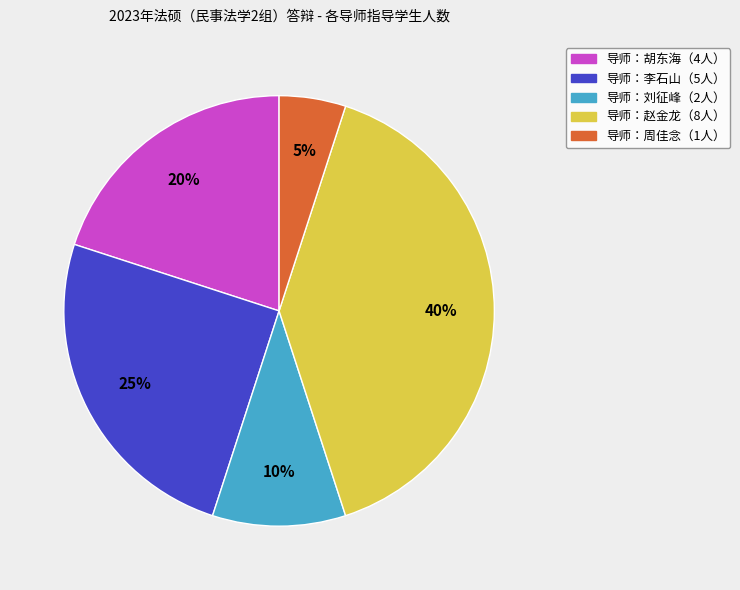

Is there any slice that represents more than half of the pie?

No